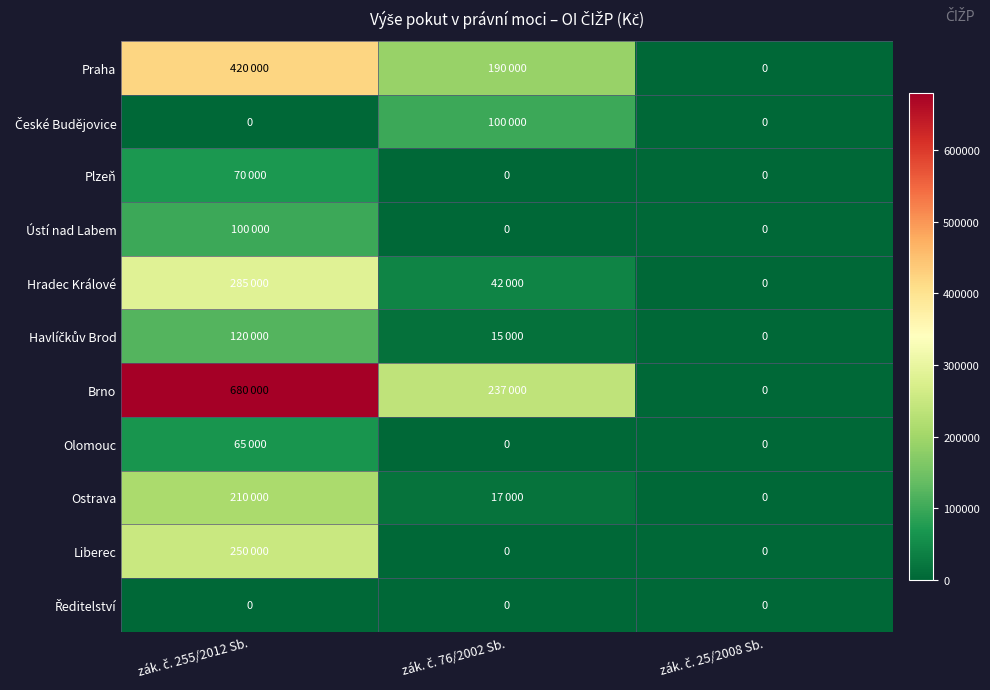

Which series has the largest total across all categories?

Brno